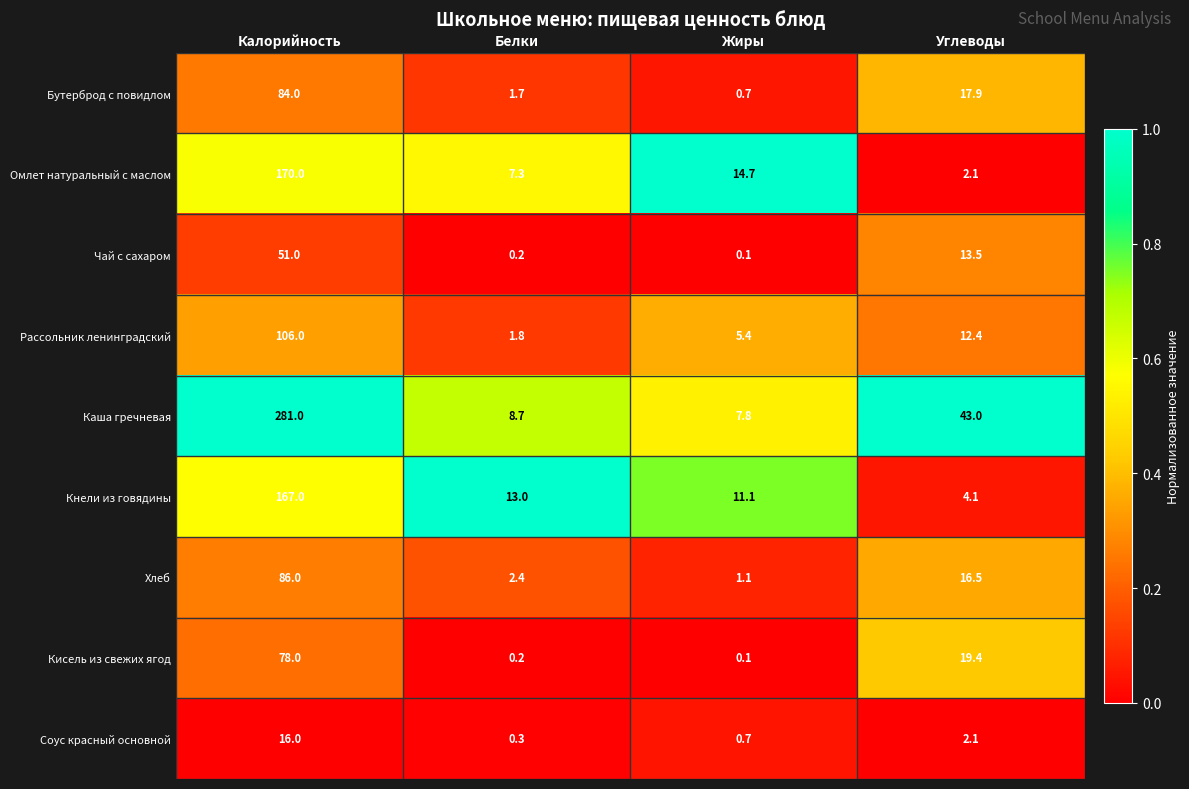

Count the number of categories in the chart.

4